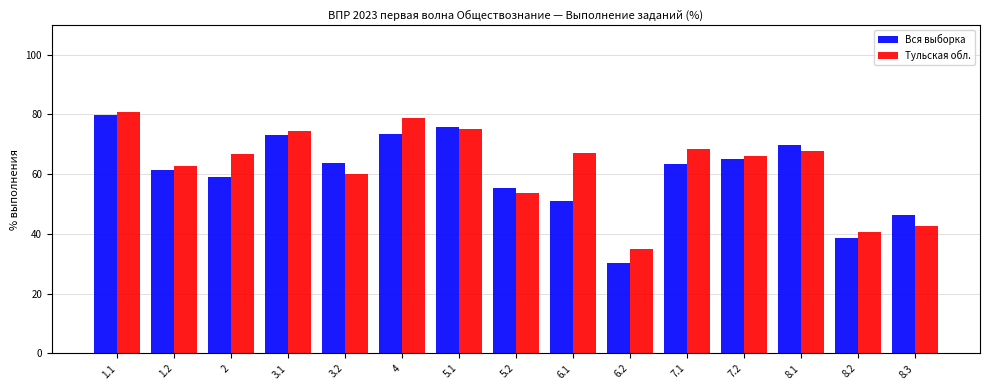

The value of Вся выборка at 7.1 is 99.4. True or false?

False